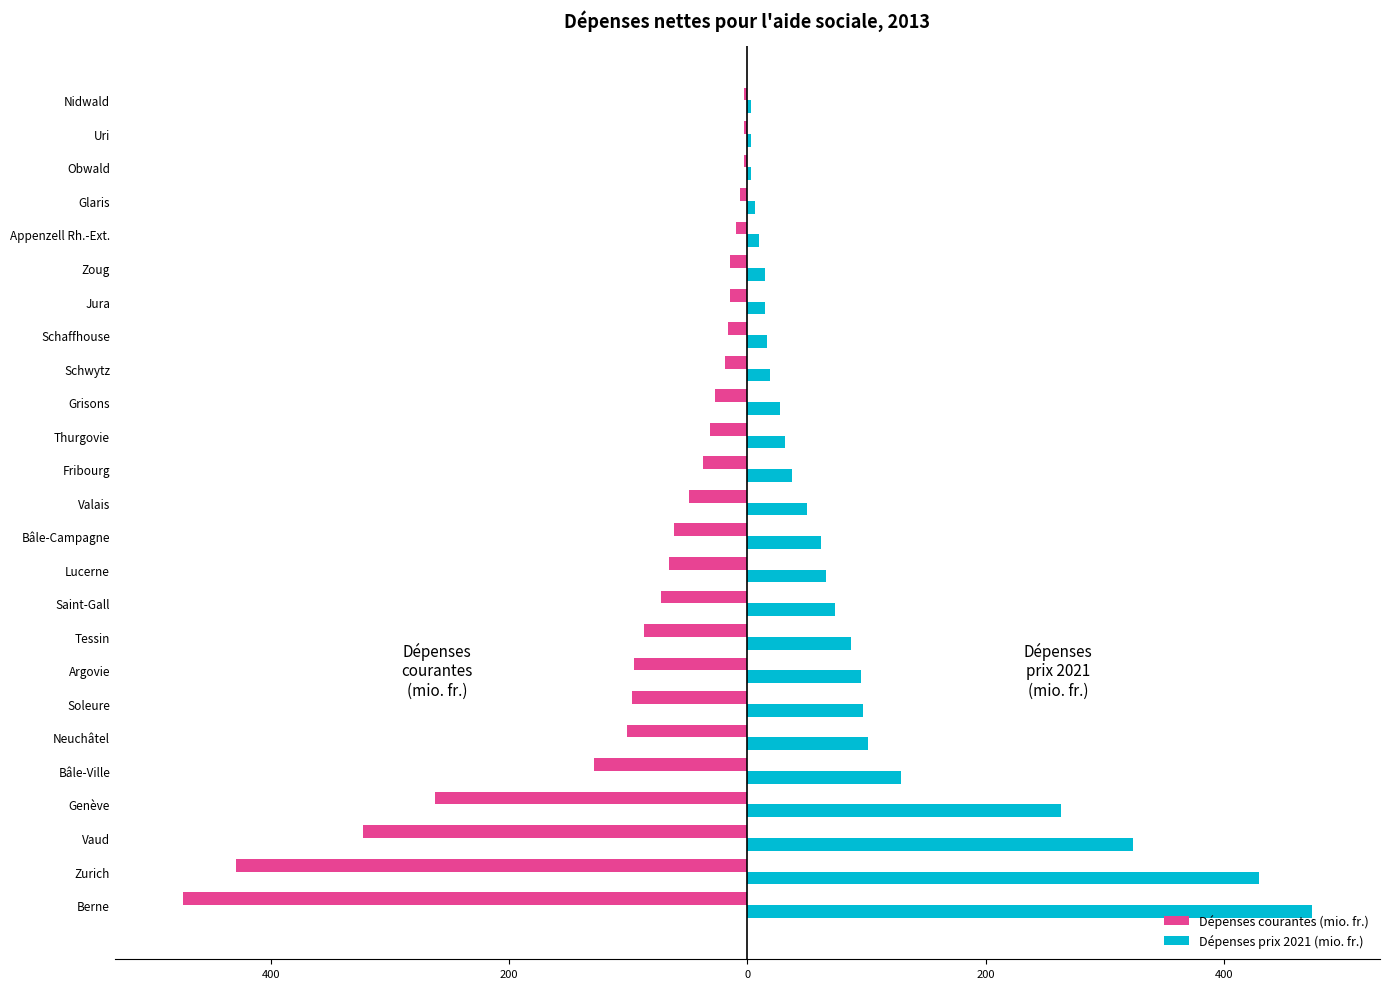

What are all the series names shown in the legend?

Dépenses courantes (mio. fr.), Dépenses prix 2021 (mio. fr.)